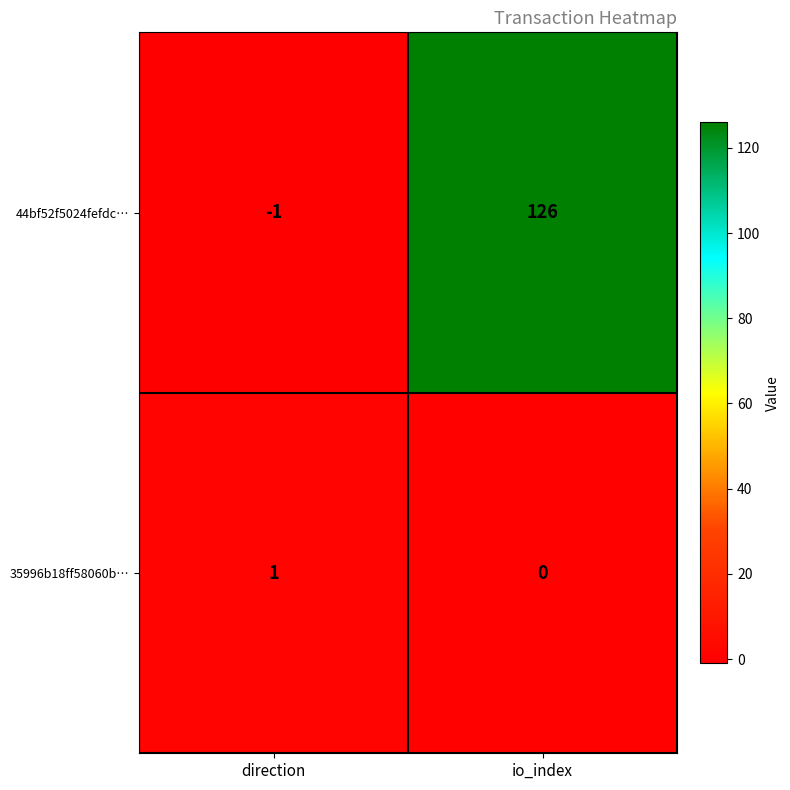

What is the difference between the 44bf52f5024fefdc… values at direction and io_index?

127